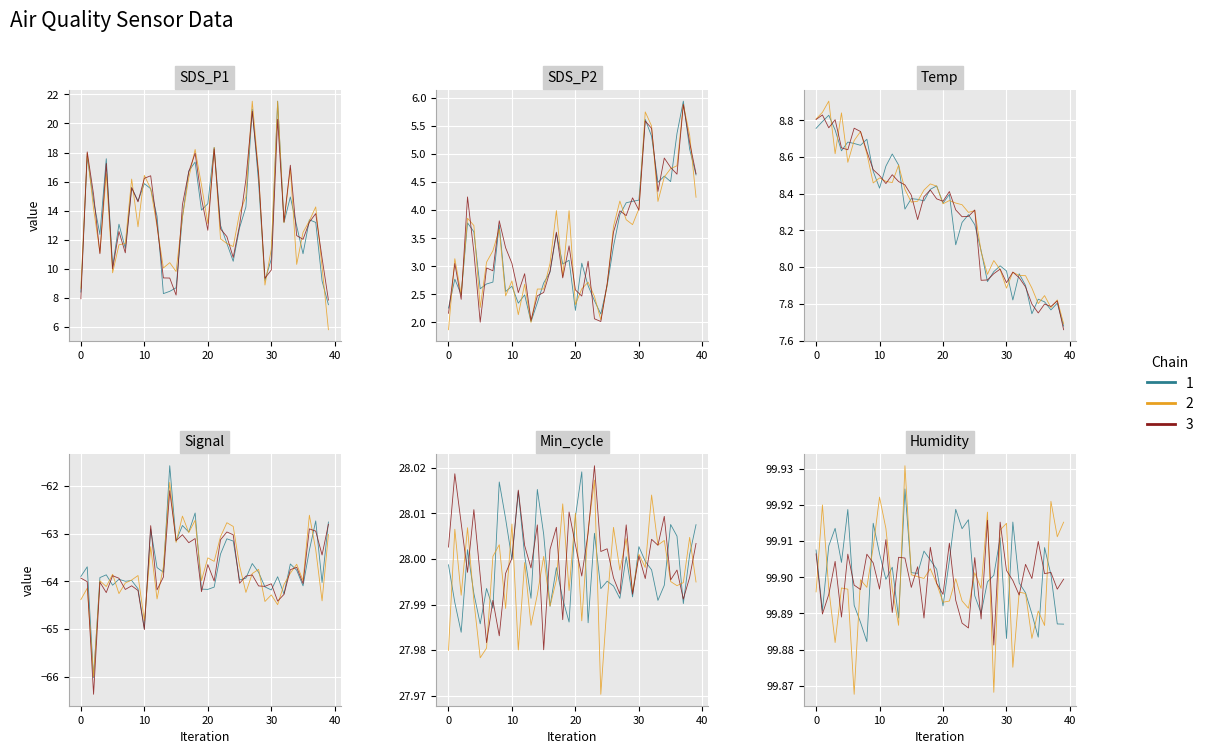

How many data points in SDS_P1 are above 13?

21